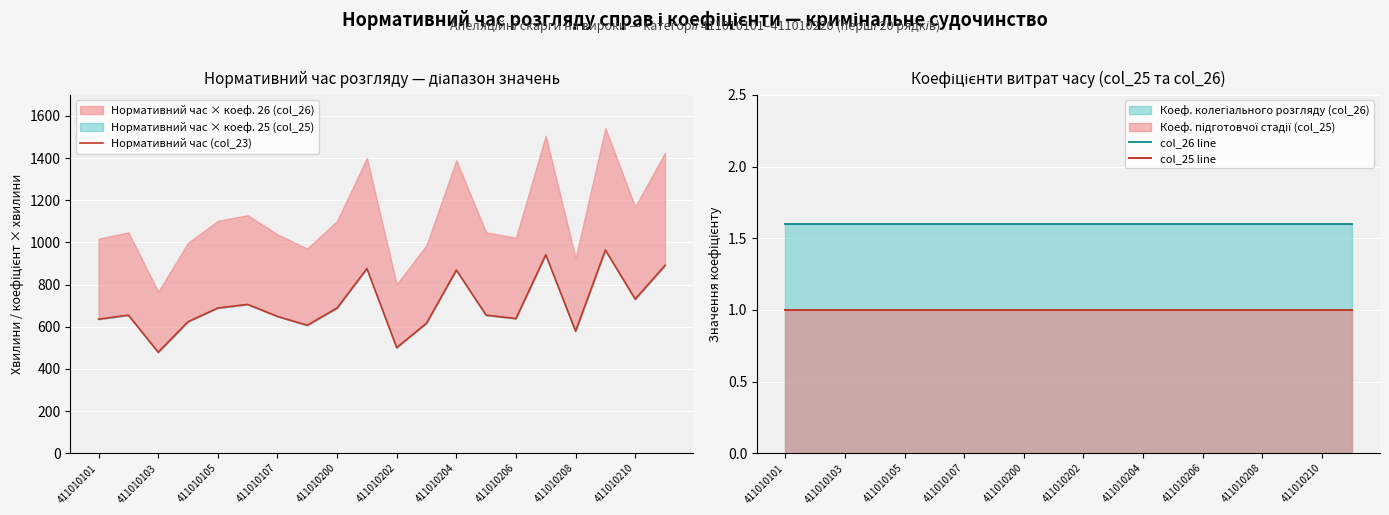

True or false: col_26 line and col_25 line cross at least once.

False